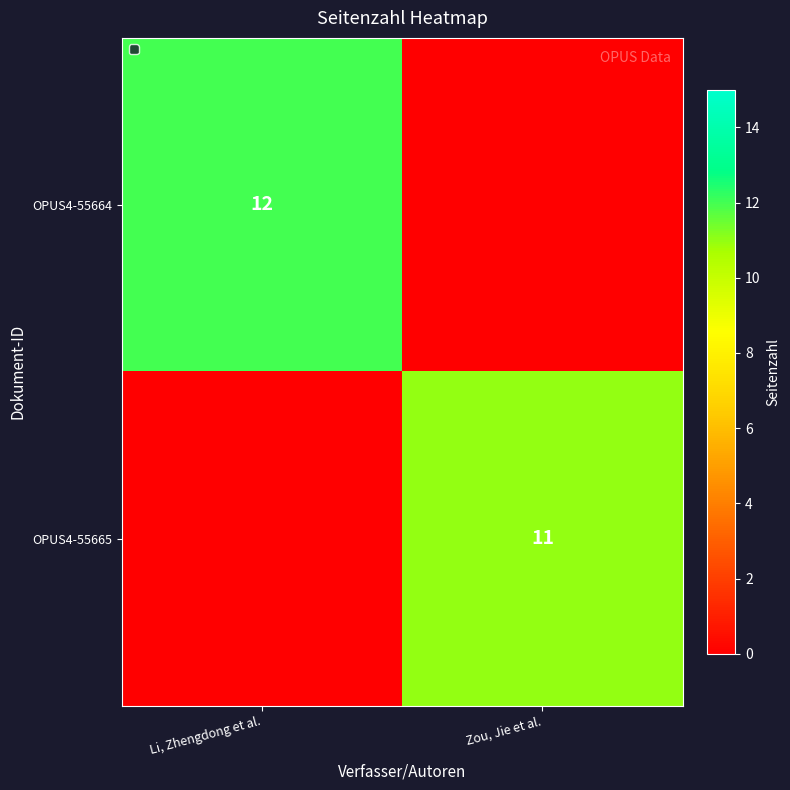

The OPUS4-55664 series shows 12 at Li, Zhengdong et al.. True or false?

True